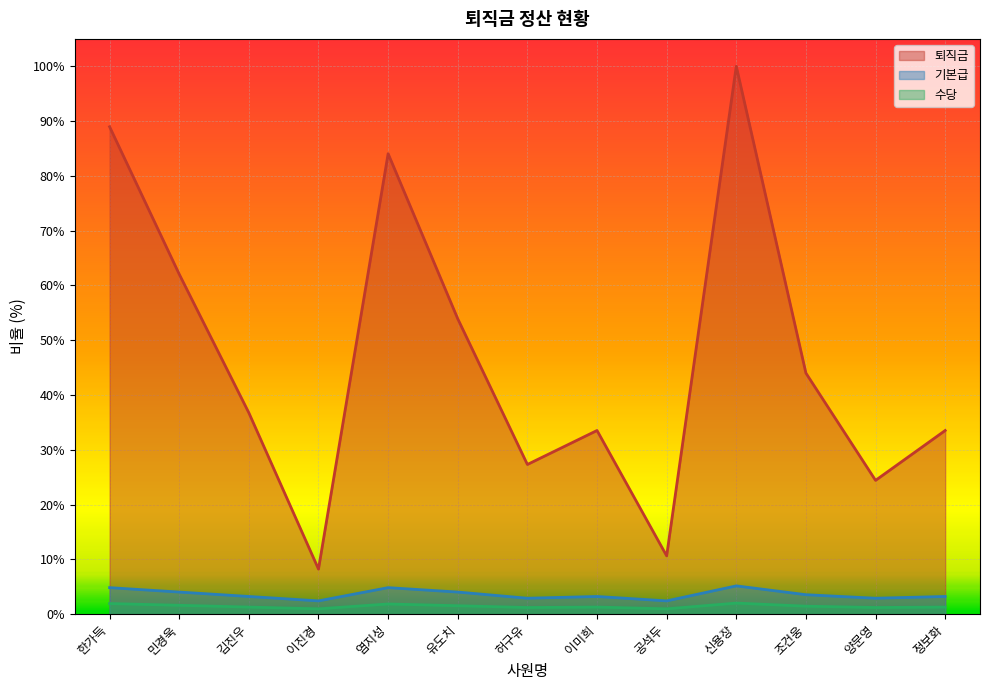

Which series has the largest total across all categories?

퇴직금